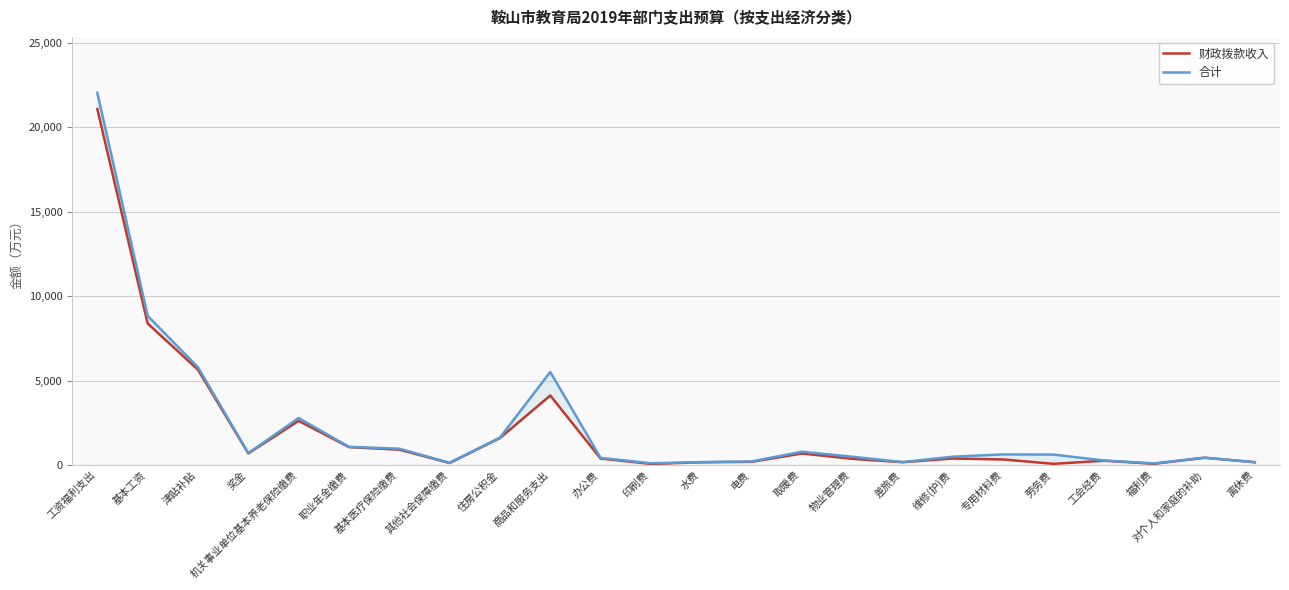

Which series has the largest total across all categories?

合计